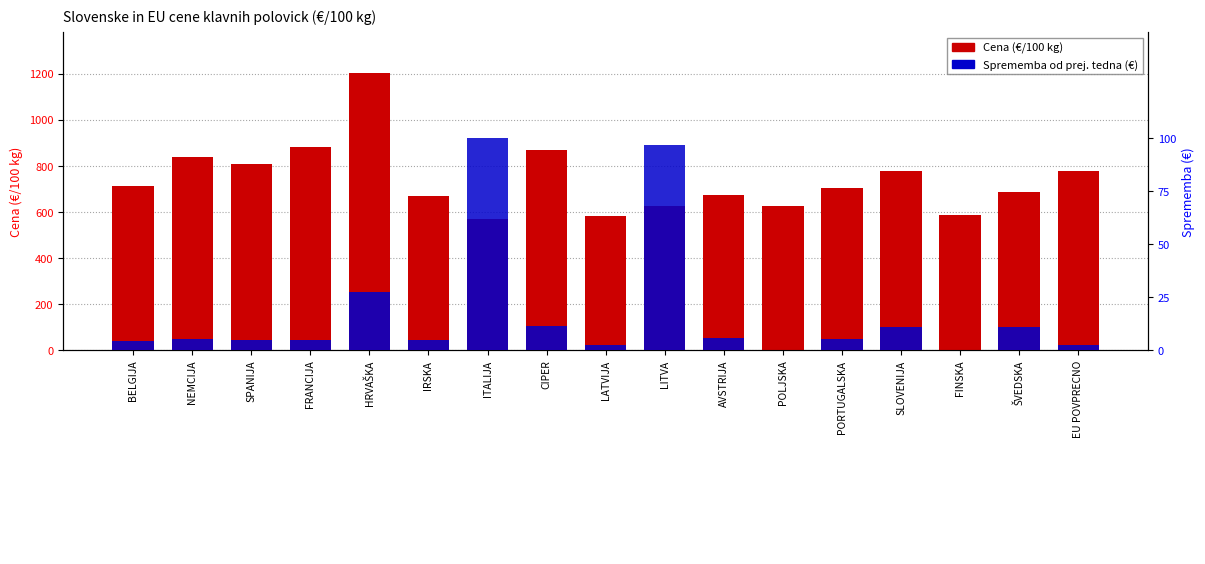

Reading right to left, what are all the values shown in this chart?

Cena (€/100 kg): 775.7	685.7	587.6	776.2	703.0	624.9	671.0	626.7	583.7	866.0	570.0	667.4	1200.2	881.0	806.2	839.0	709.9
Sprememba od prej. tedna (€): 2.1	10.7	0.0	10.7	5.3	0.0	5.6	96.9	2.5	11.2	100.0	4.5	27.5	4.7	4.8	5.2	4.3